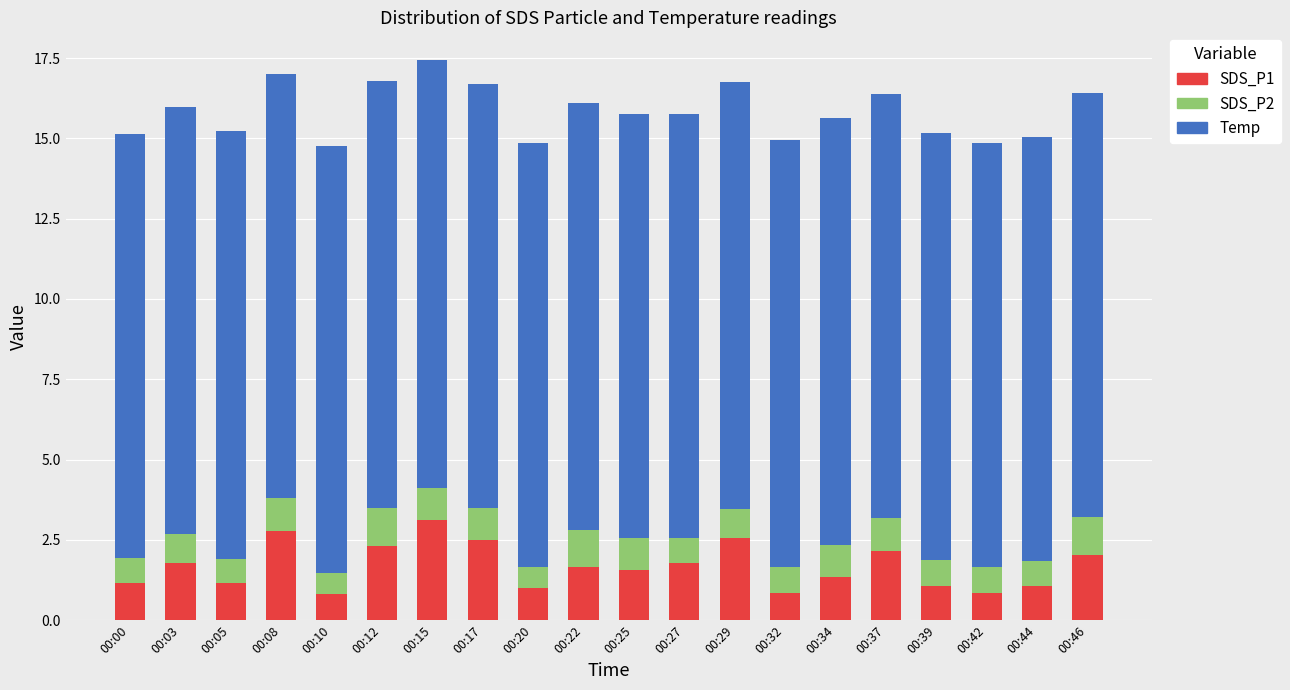

What is the maximum value for SDS_P1?

3.1